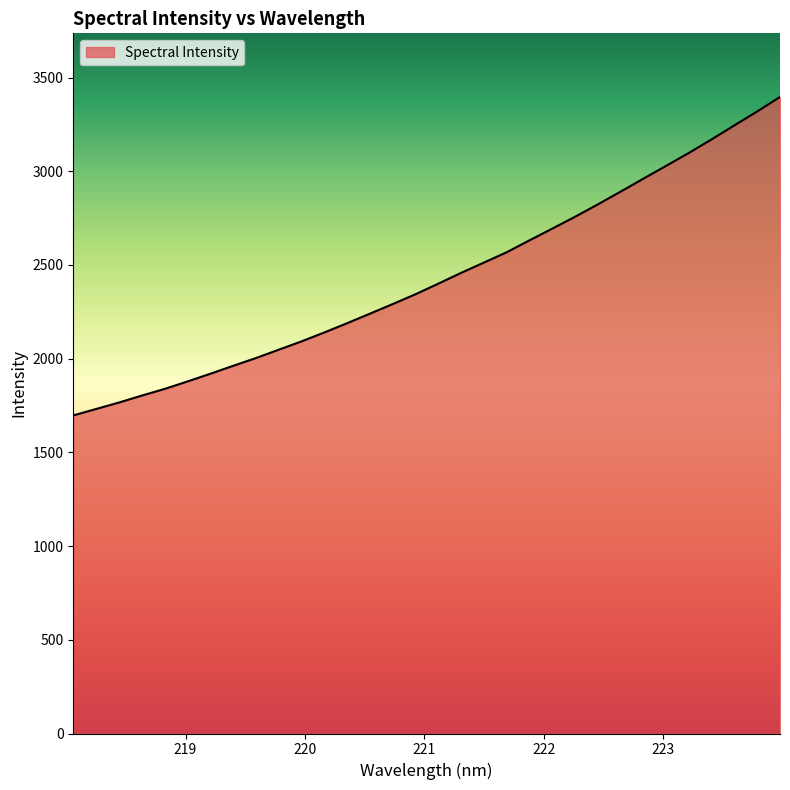

What is the smallest value displayed?

1697.2